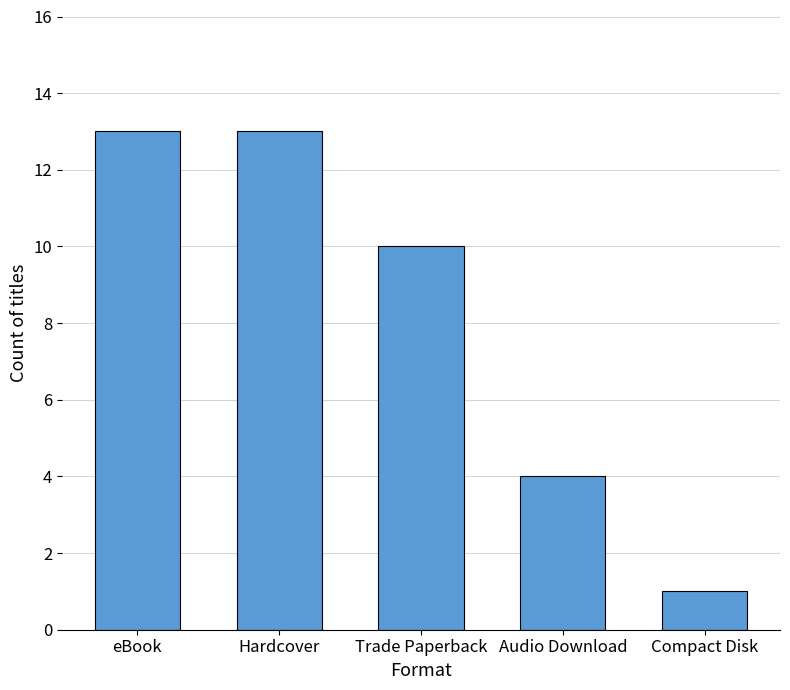

Count the values in the range 4 to 13.

4